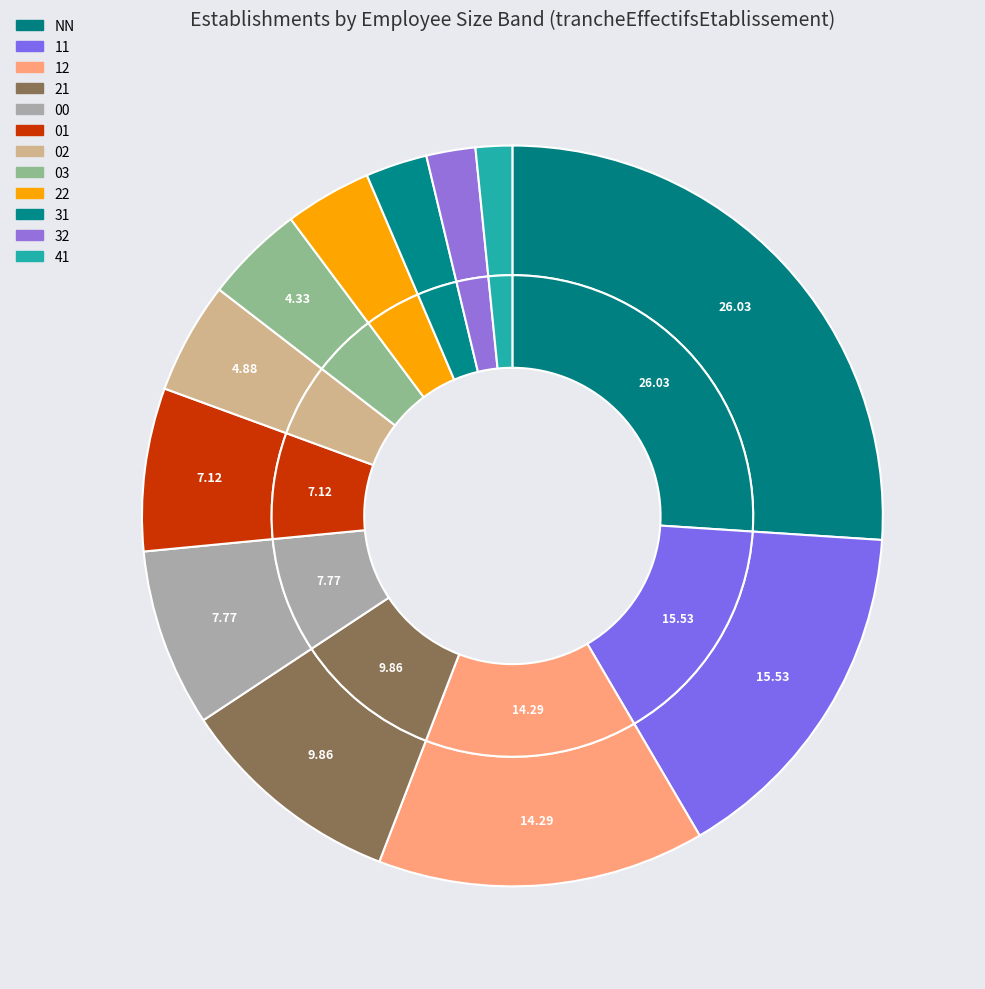

The 02 slice represents 1% of the pie. True or false?

False